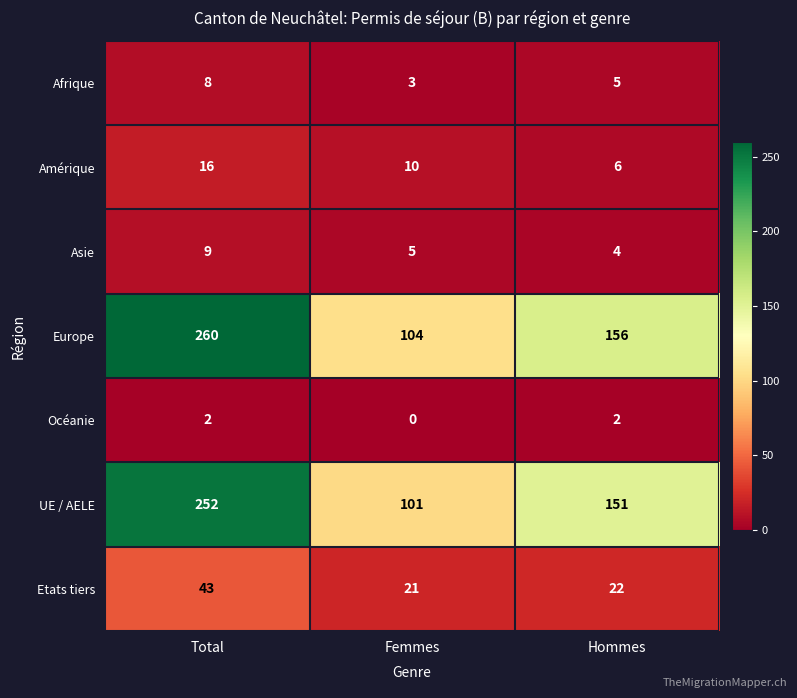

What is the spread (max minus min) of values at Femmes?

104